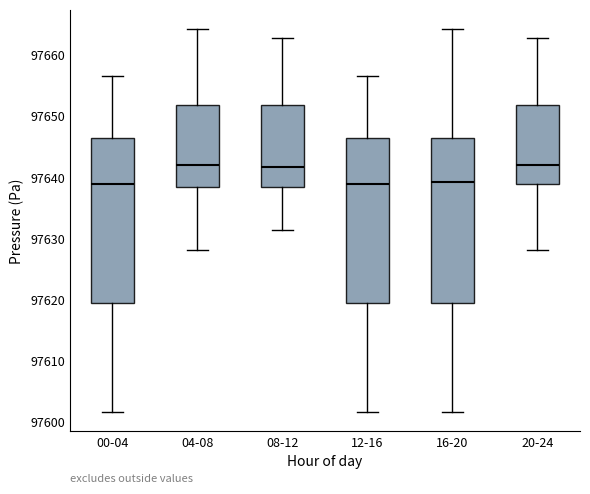

Reading left to right, transcribe this box plot: for each box, give where its median line is, the range the box spans, and where its two whiskers end, as read against the y-axis. The values are not printed on the chart, so give them approximately, as read against the axis.

00-04: median 97639, box 97619 to 97646, whiskers 97601 to 97657
04-08: median 97642, box 97638 to 97652, whiskers 97628 to 97664
08-12: median 97642, box 97638 to 97652, whiskers 97631 to 97663
12-16: median 97639, box 97619 to 97646, whiskers 97601 to 97657
16-20: median 97639, box 97619 to 97646, whiskers 97601 to 97664
20-24: median 97642, box 97639 to 97652, whiskers 97628 to 97663